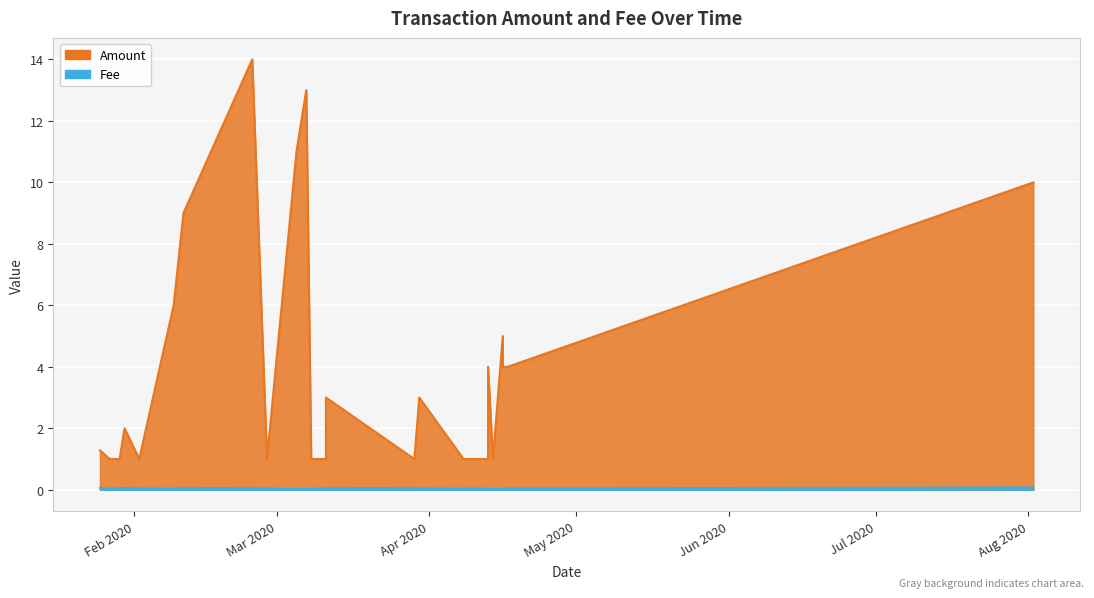

At which category is the sum across all series the highest?

2020-02-25